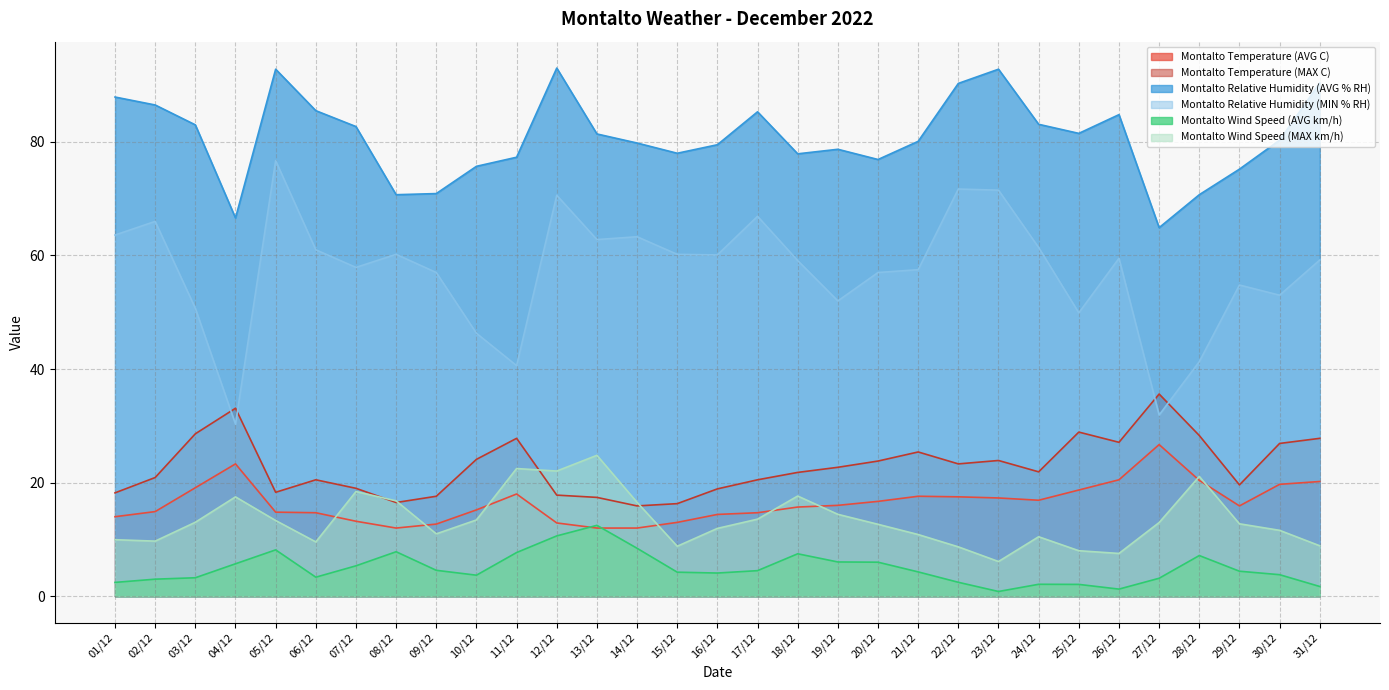

Where is Montalto Relative Humidity (MIN % RH) nearest to the value 53?

30/12